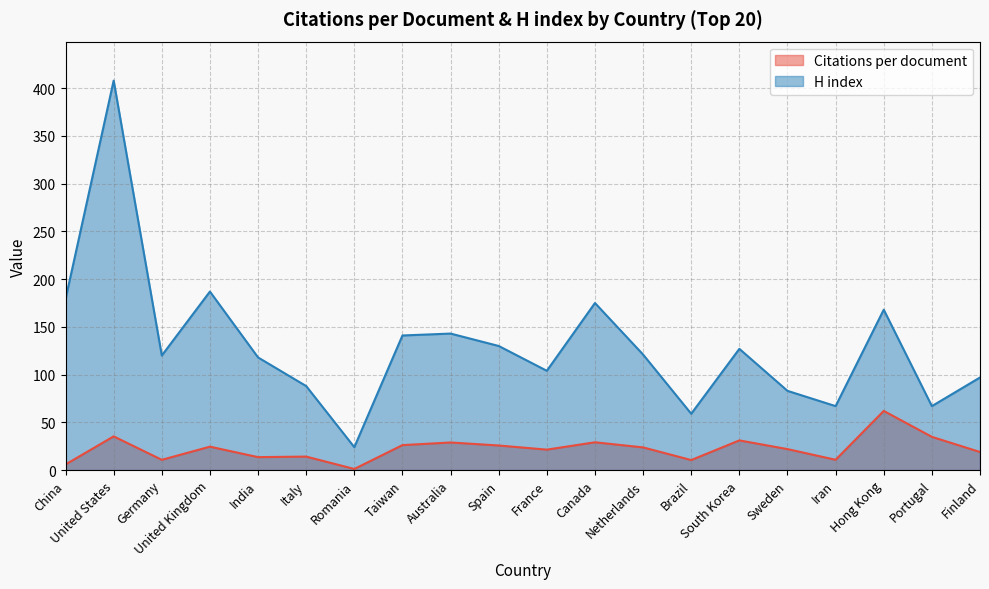

What is the sum of all Citations per document values?

450.8